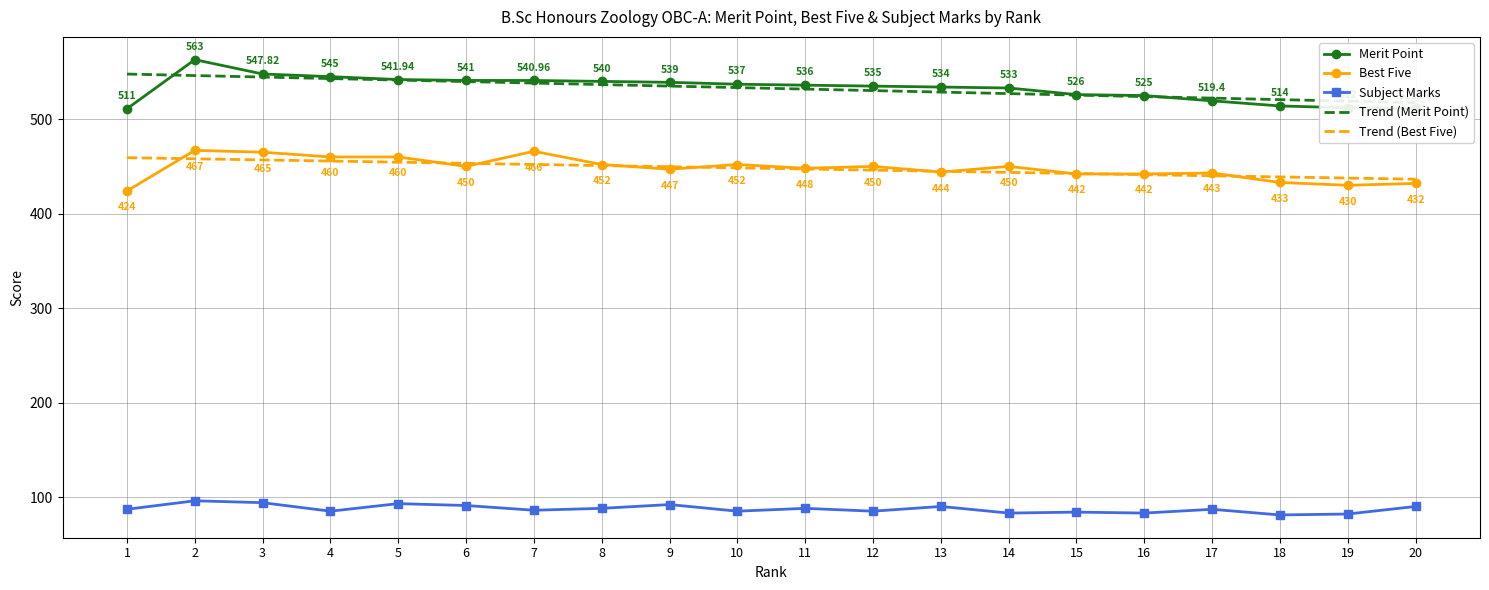

Between 1 and 7, which is larger?

7